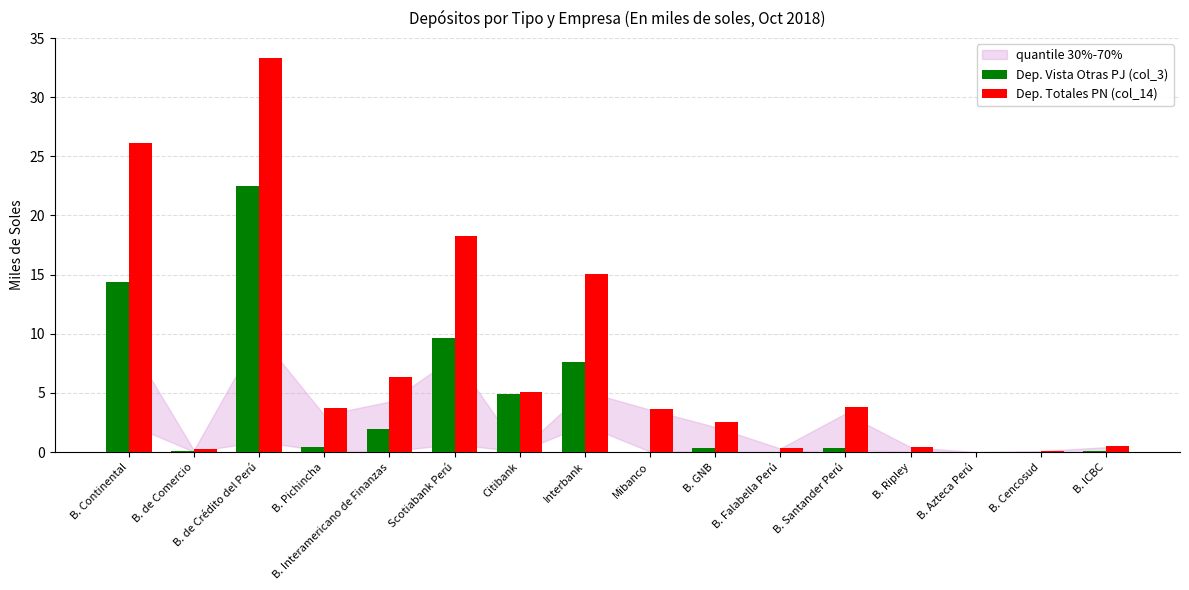

How many groups of bars are there?

16